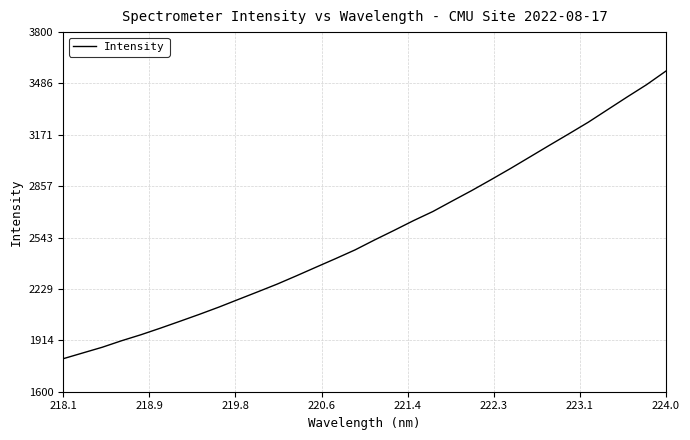

What is the maximum value shown in the chart?

3562.0